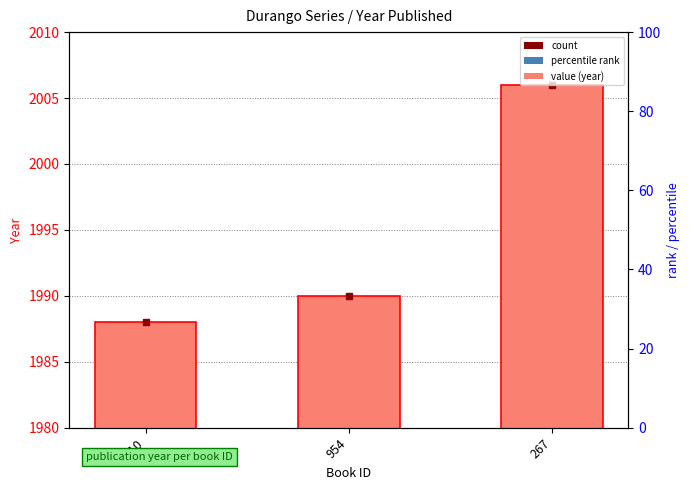

What value does the year series have at 110, to the nearest 5?

1990